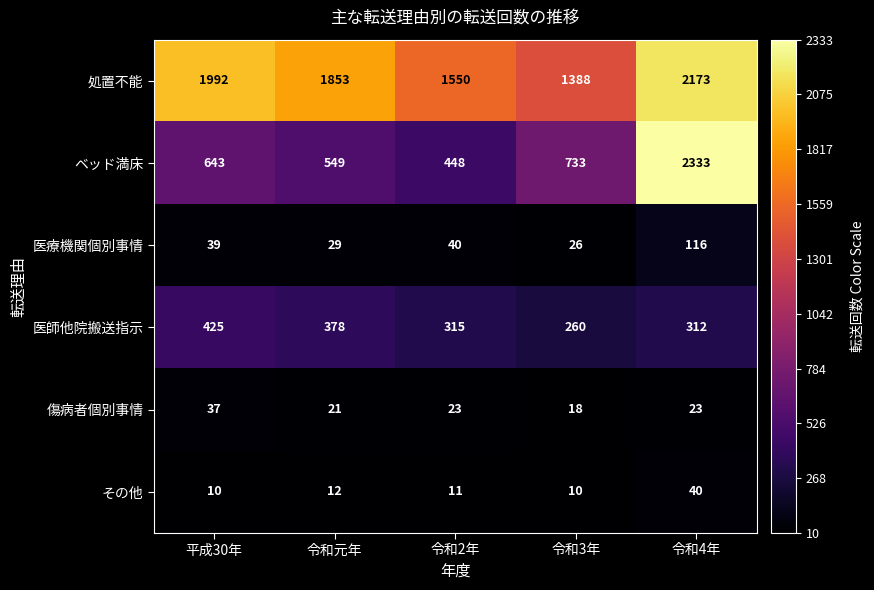

The 医師他院搬送指示 series shows 126 at 平成30年. True or false?

False